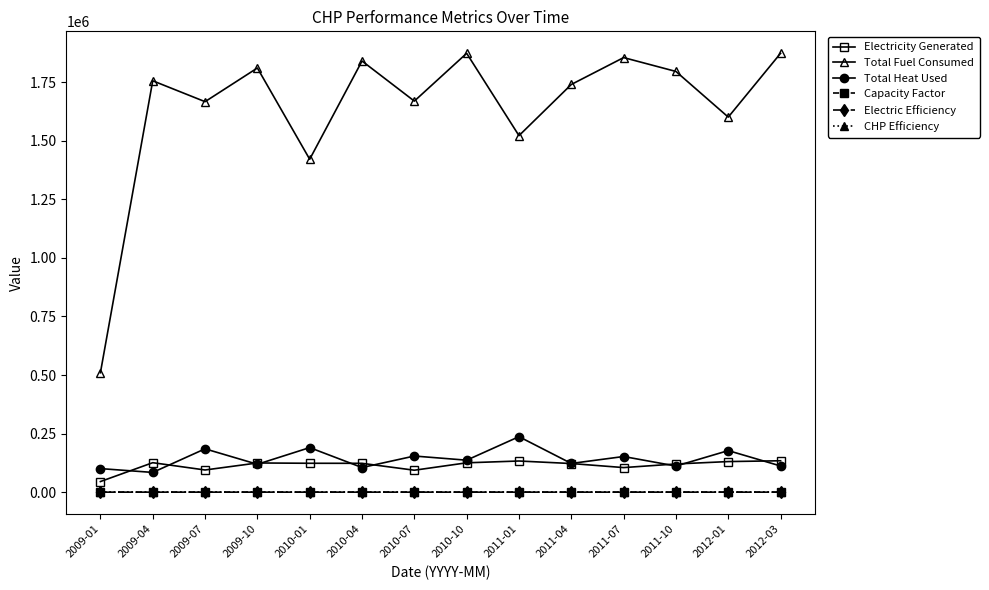

Is the value of Total Heat Used at 2011-07 greater than the value of Total Fuel Consumed at 2009-10?

No